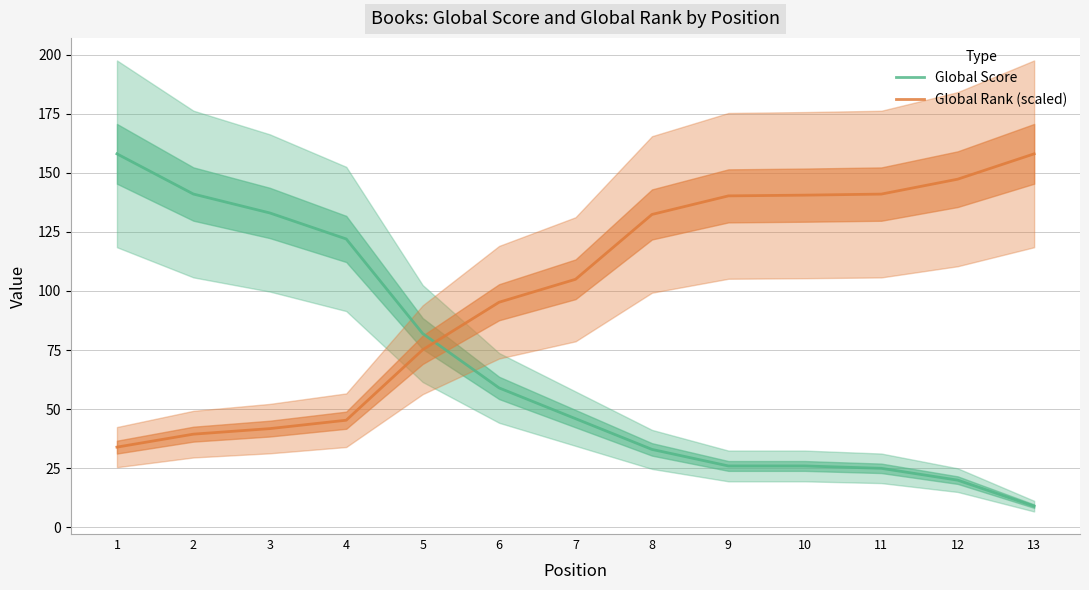

List the labels in order of Global Rank (scaled) value, largest first.

13, 12, 11, 10, 9, 8, 7, 6, 5, 4, 3, 2, 1